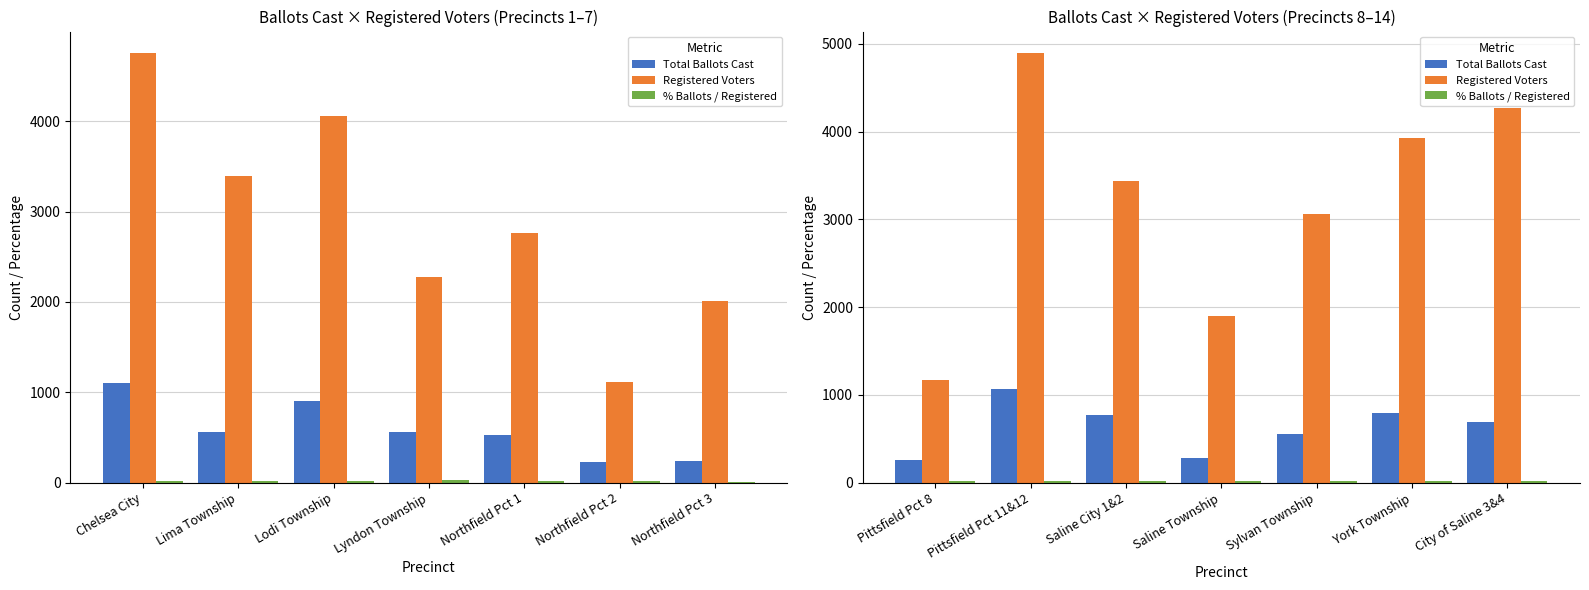

Count the number of data series in this chart.

3